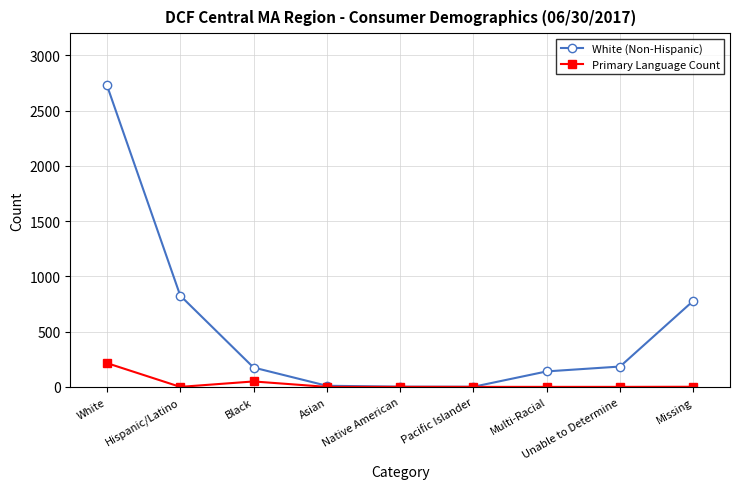

At which label does Primary Language Count reach its peak?

White